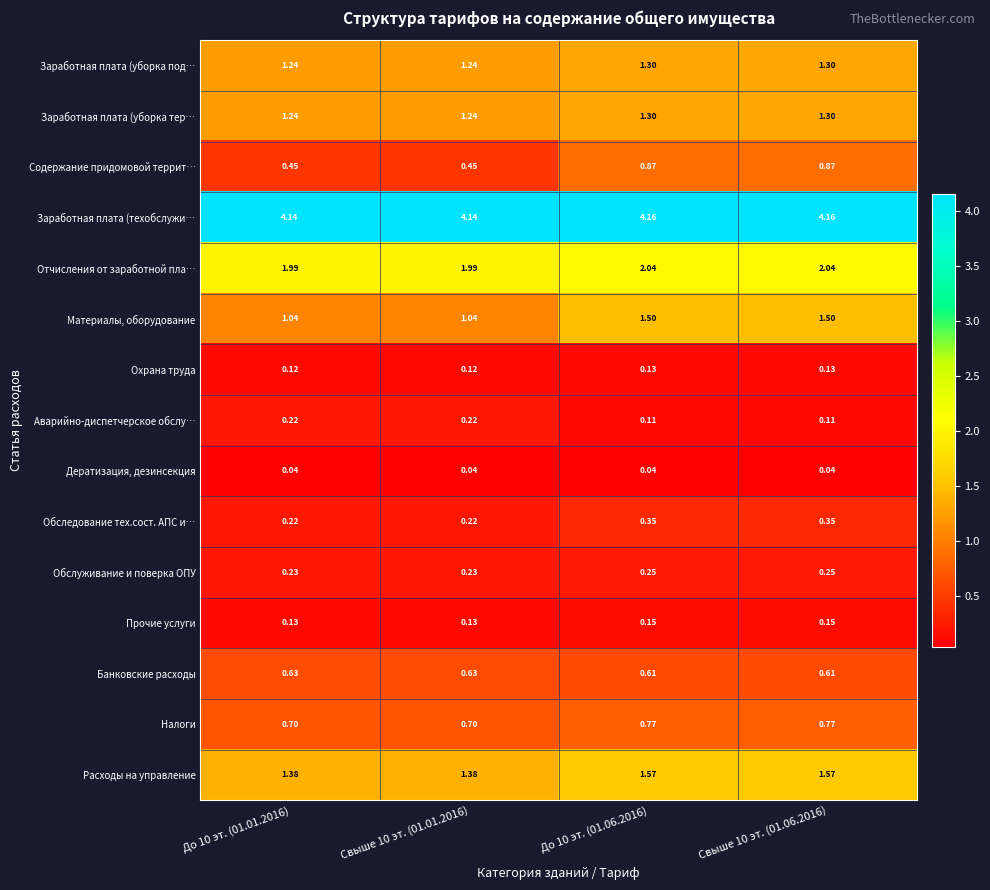

Which series has the largest total across all categories?

Заработная плата (техобслужи…